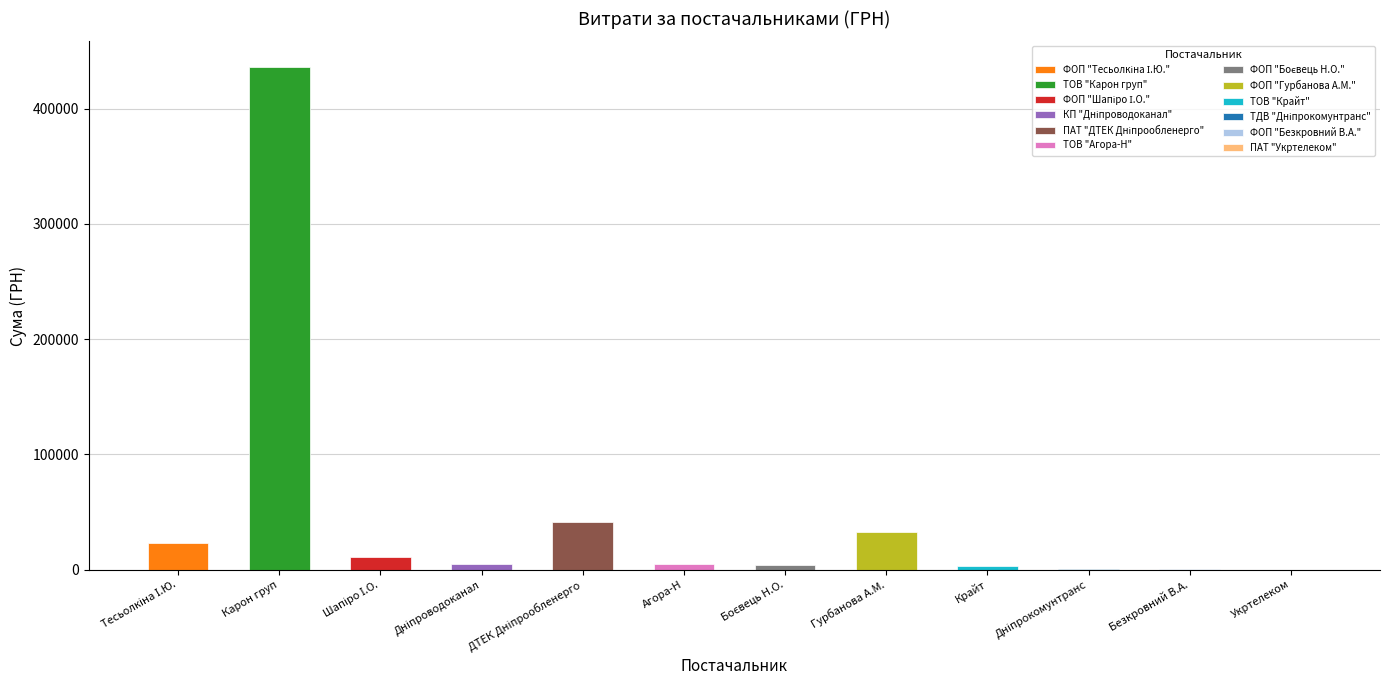

How many distinct data groups are displayed?

1